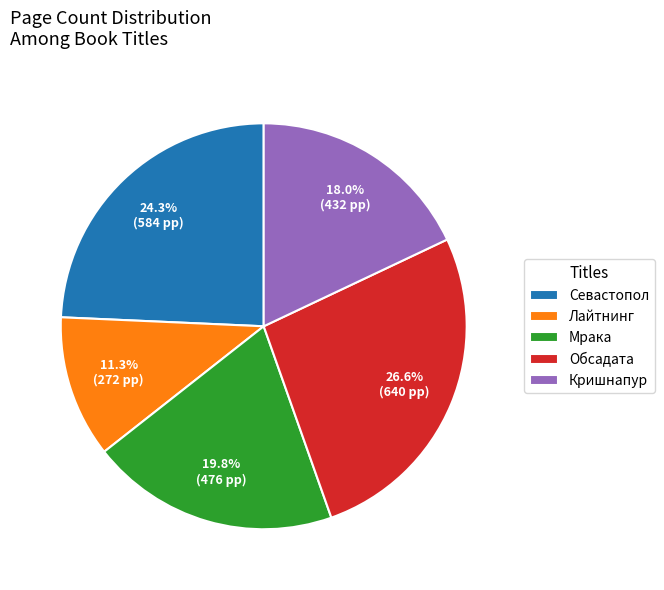

Rank the categories by value from highest to lowest.

Обсадата, Севастопол, Мрака, Кришнапур, Лайтнинг